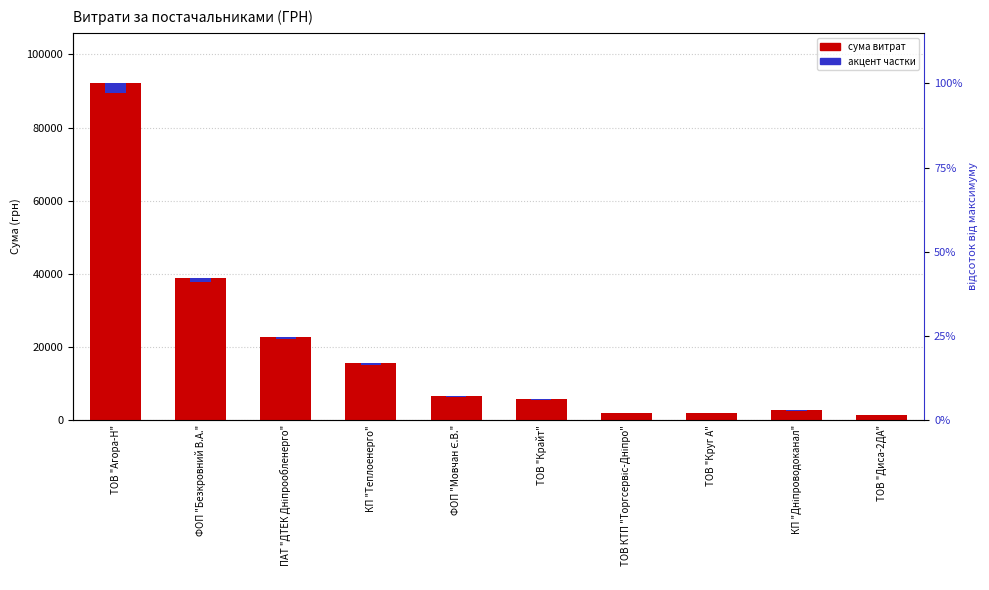

At which category does the chart reach its peak across all series?

ТОВ "Агора-Н"